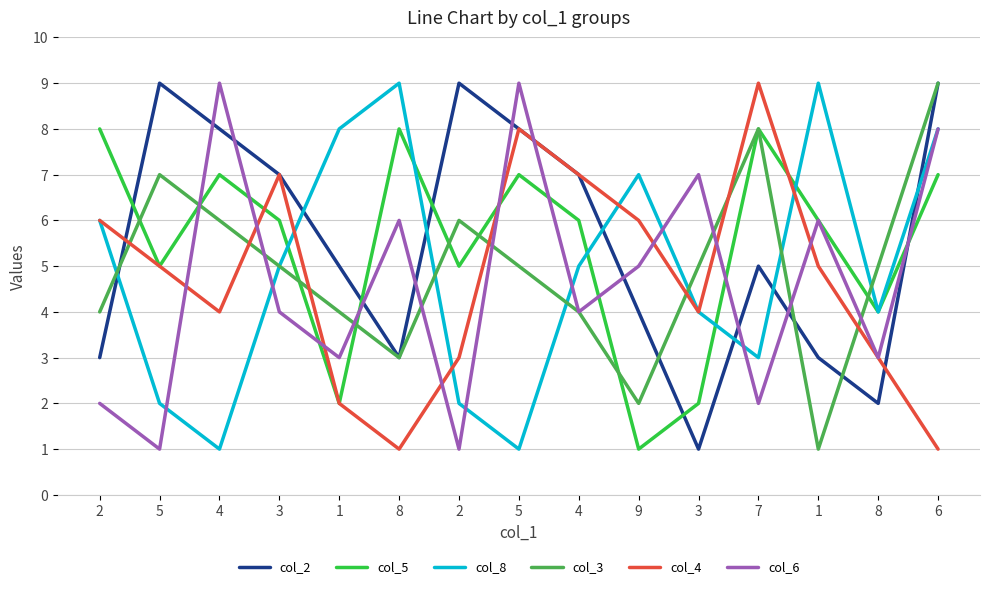

How many data points in col_3 are less than 5?

6